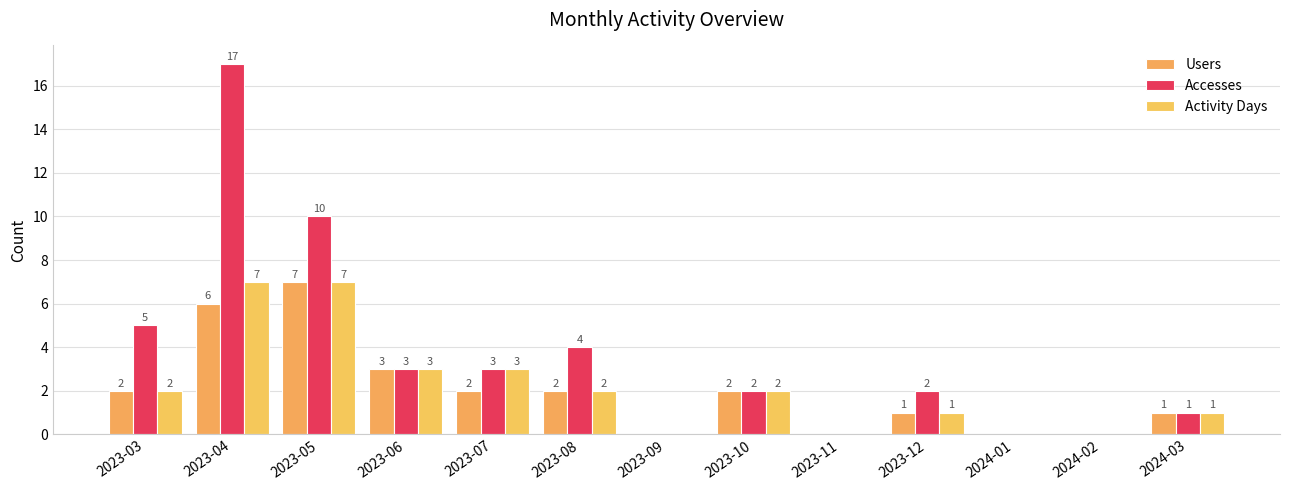

What is the difference between the maximum and minimum values in the Users series?

7